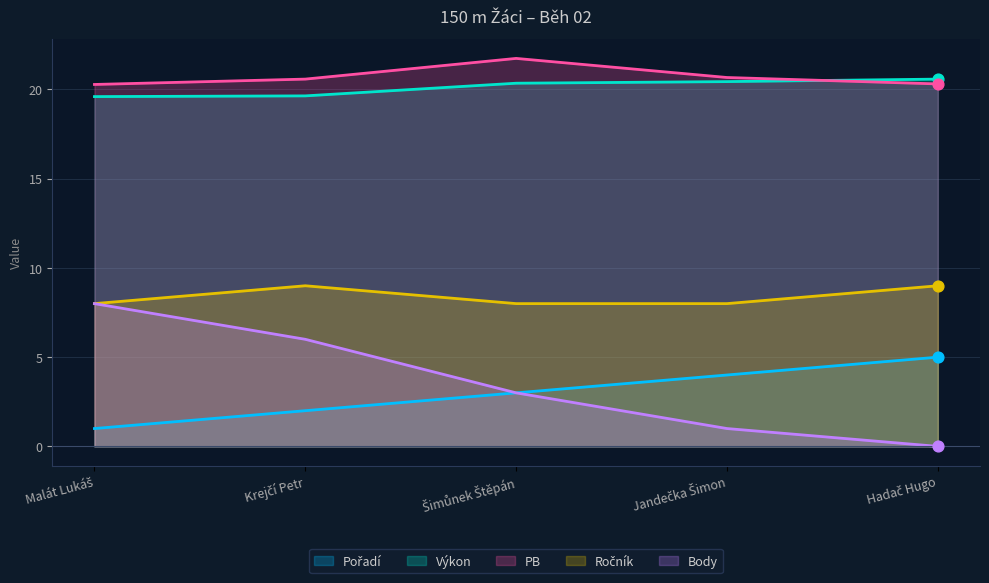

What is the total value across all series at Jandečka Šimon?

54.1